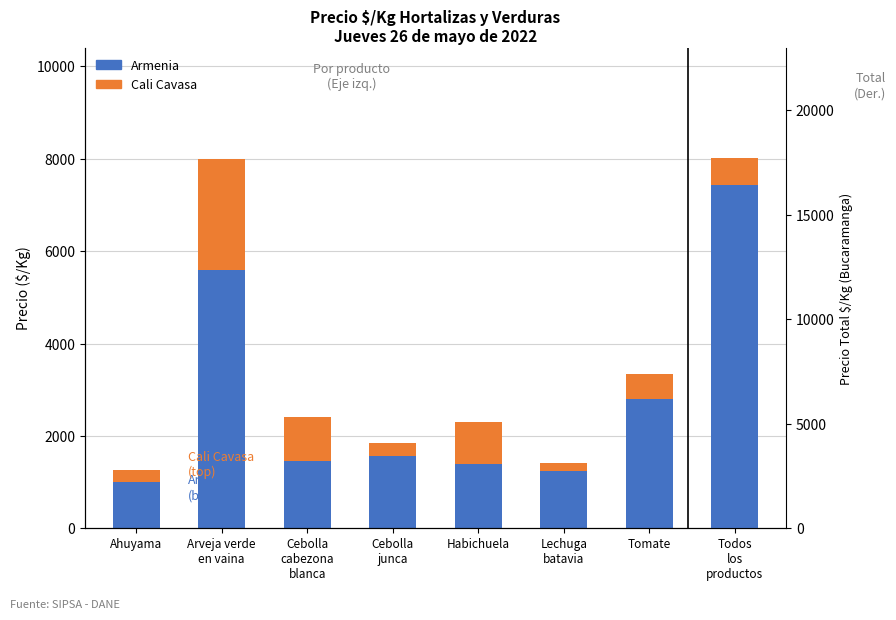

What is the label of the 2nd bar from the left?

Arveja verde
en vaina